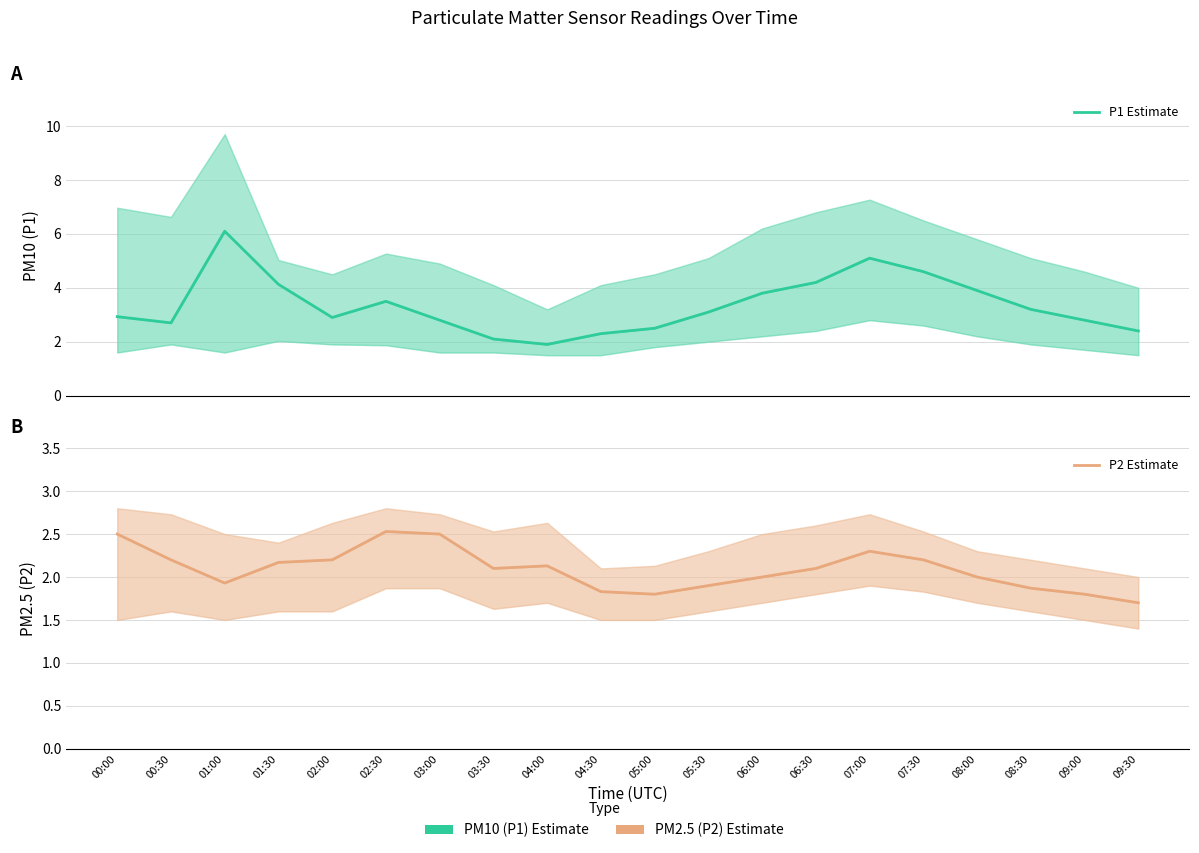

Which label corresponds to the largest value in the chart?

01:00